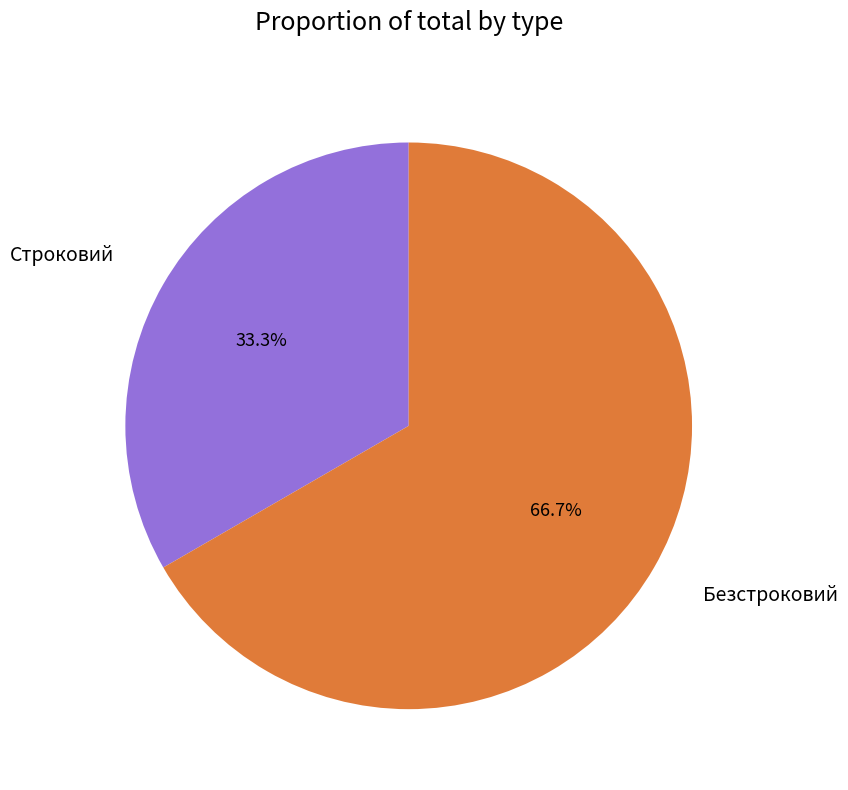

True or false: Строковий accounts for 19% of the total.

False